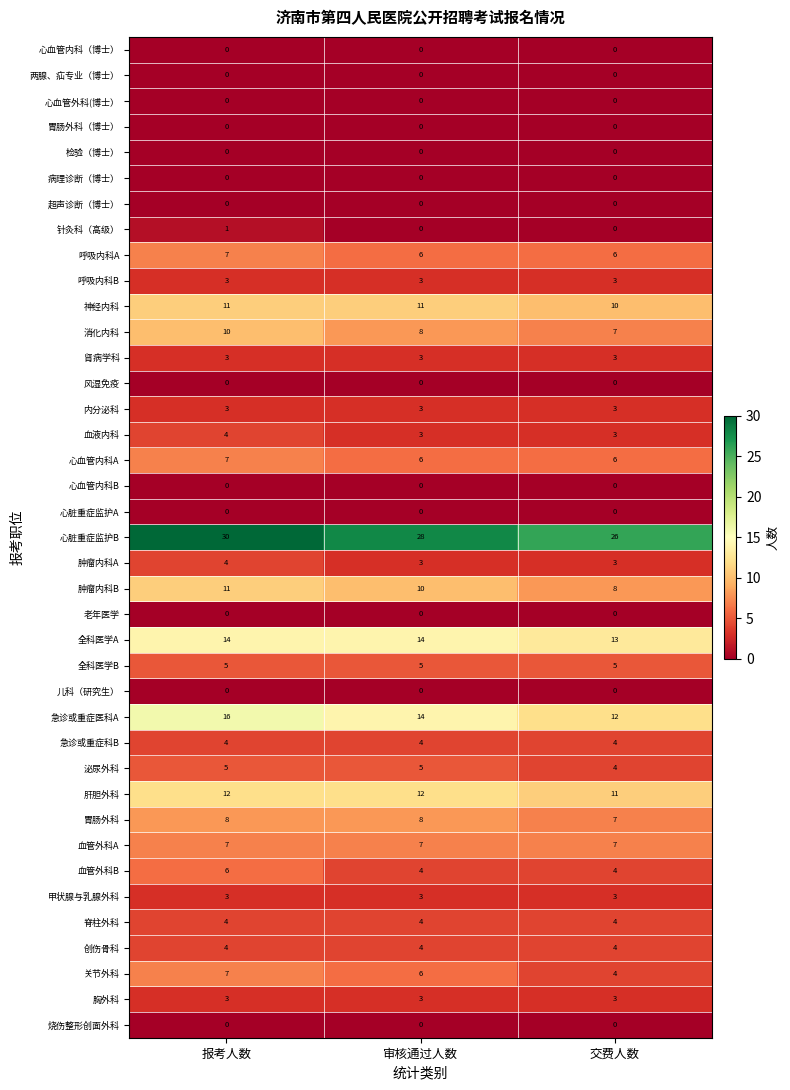

Which series has the largest total across all categories?

心脏重症监护B